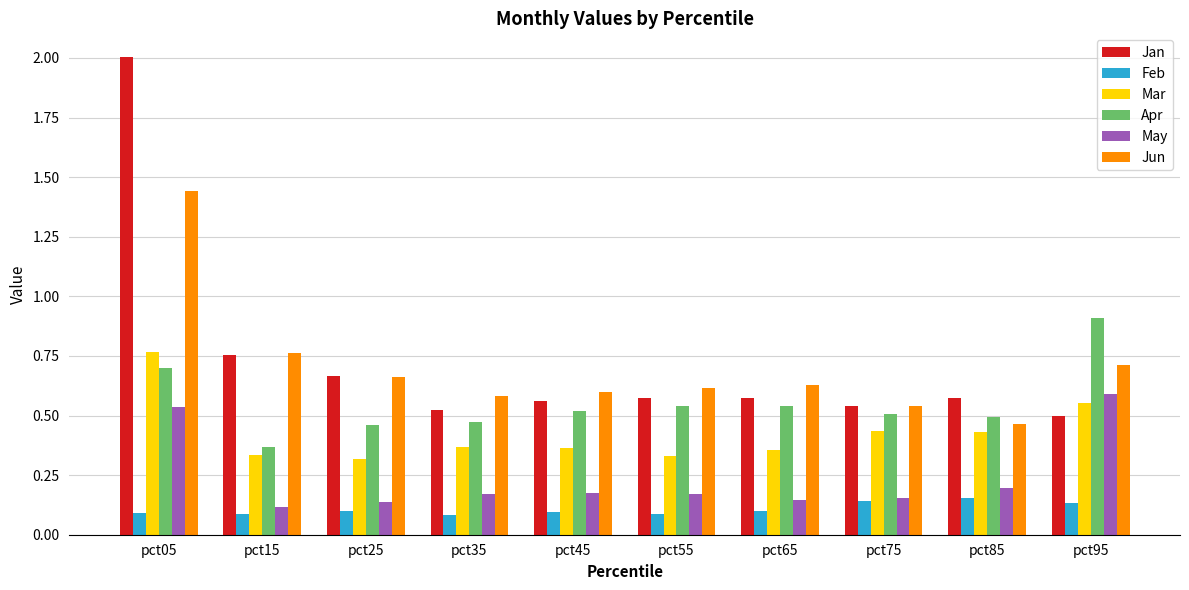

How many bars are there in each group?

6